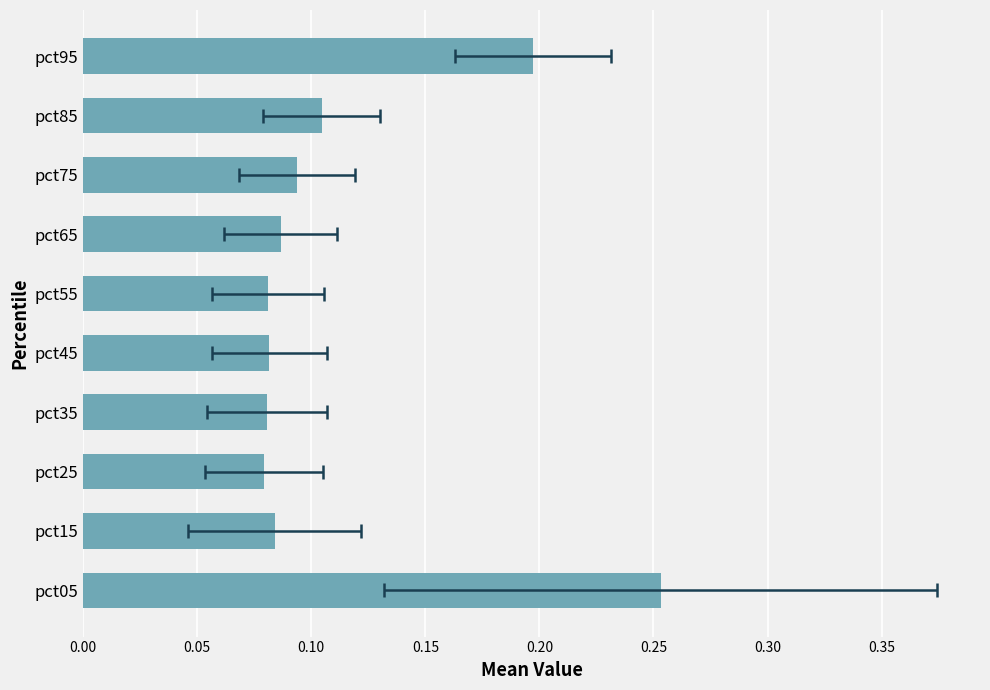

Are the bars horizontal?

Yes